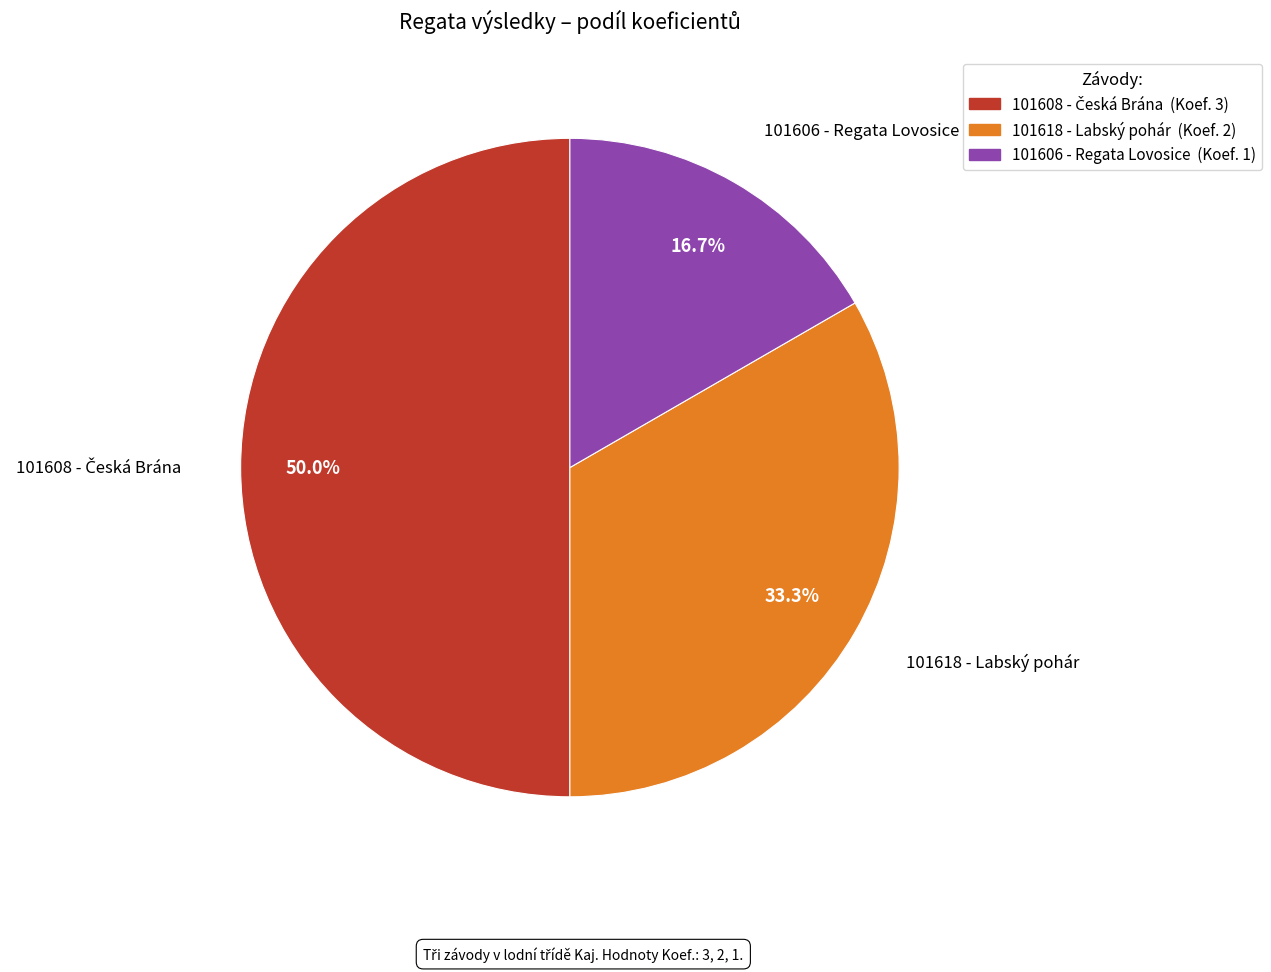

What is the ratio of the value at 101618 - Labský pohár to the value at 101606 - Regata Lovosice?

2.0